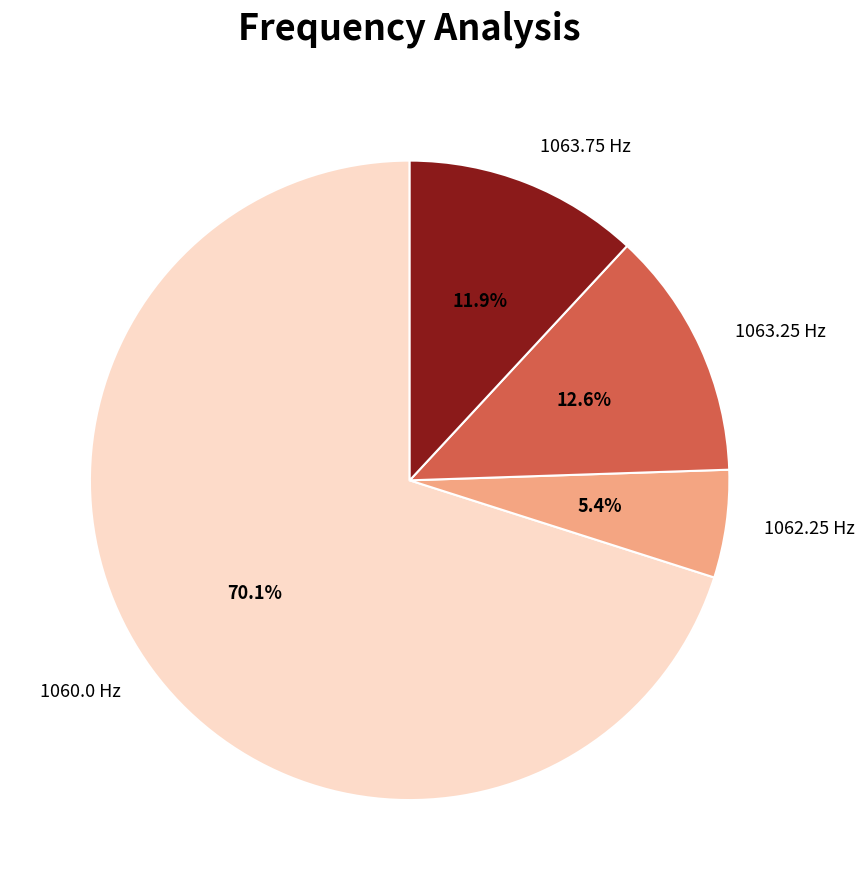

Rank the categories by value from highest to lowest.

1060.0 Hz, 1063.25 Hz, 1063.75 Hz, 1062.25 Hz